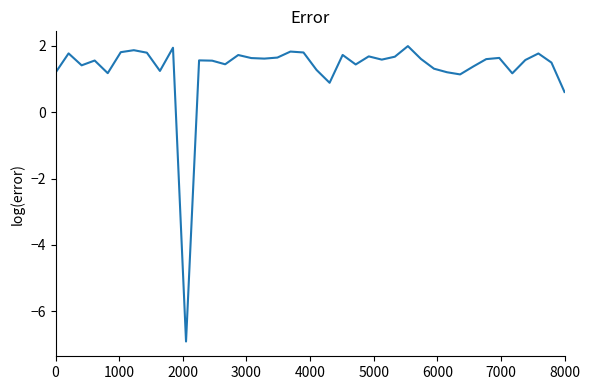

What is the maximum value shown in the chart?

2.0